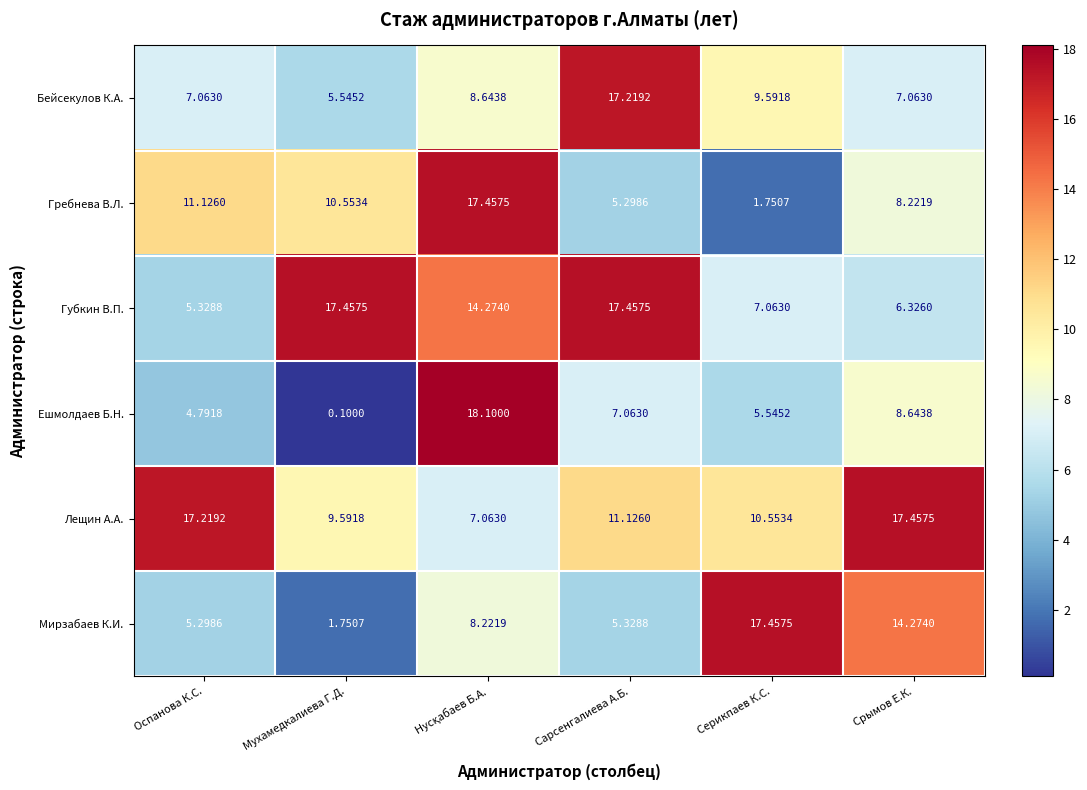

Between Оспанова К.С. and Серикпаев К.С., which series saw the biggest shift?

Мирзабаев К.И.